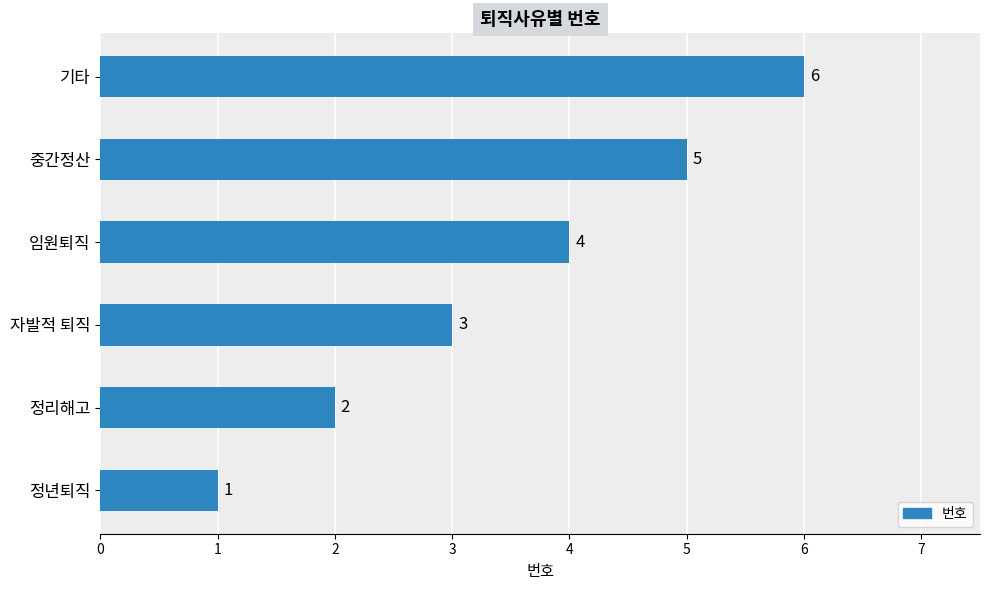

Read the value at 중간정산.

5